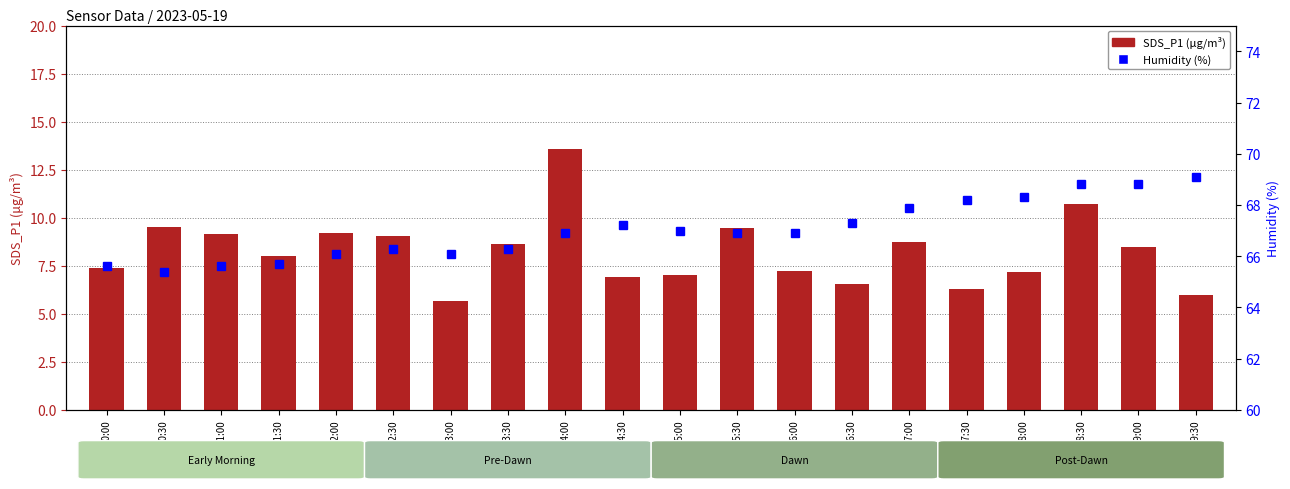

At which label does Humidity first exceed 66?

02:00